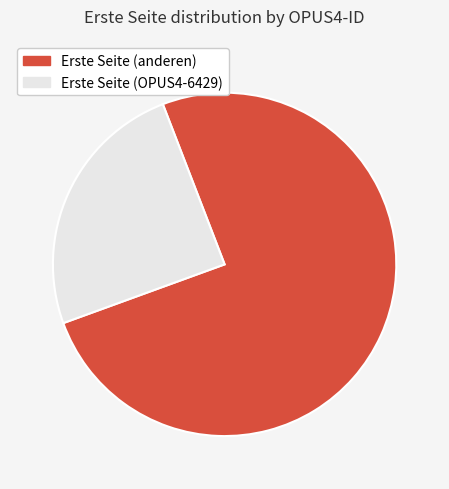

Does any single category account for the majority?

Yes